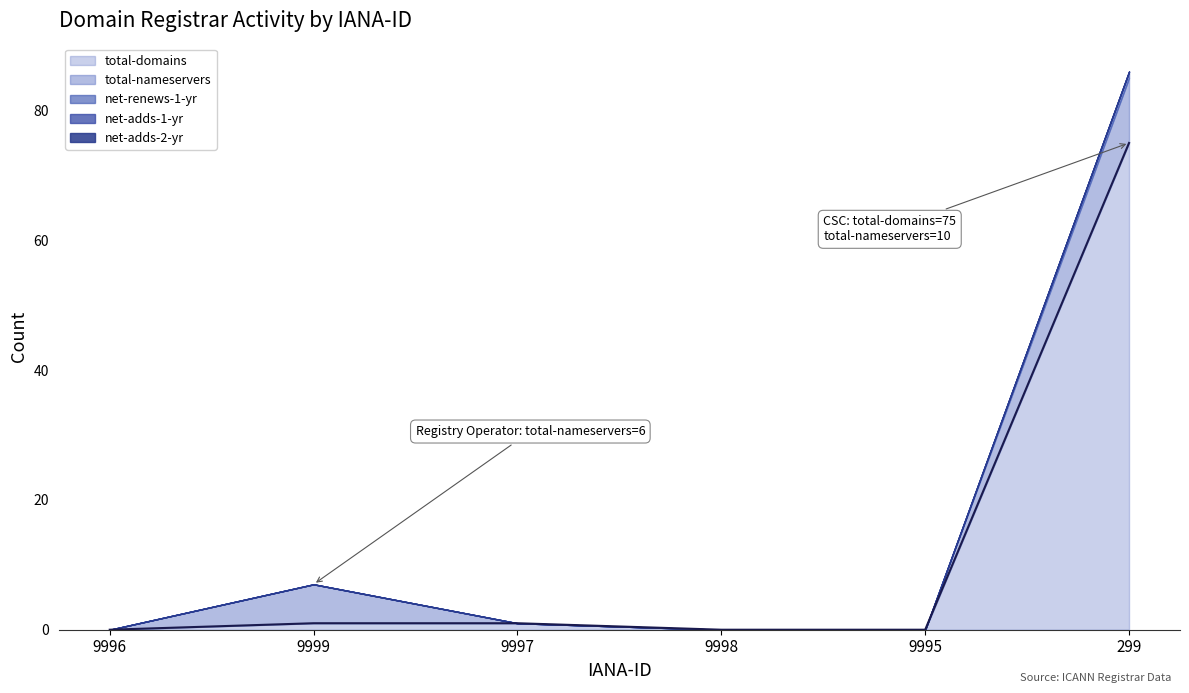

List the labels in order of total-nameservers value, smallest first.

9996, 9997, 9998, 9995, 9999, 299